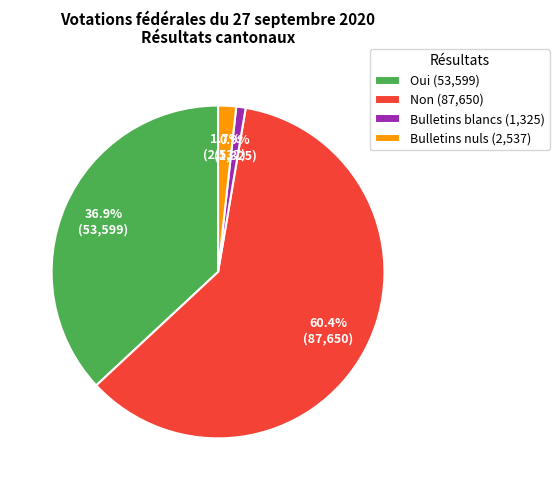

The Non slice represents 60% of the pie. True or false?

True